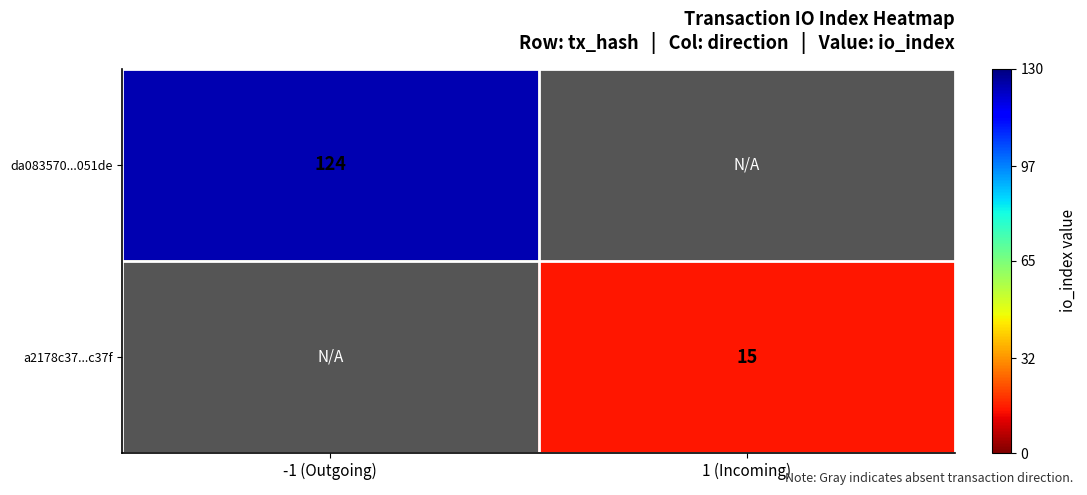

Is it true that da083570...051de equals 124 at -1 (Outgoing)?

True